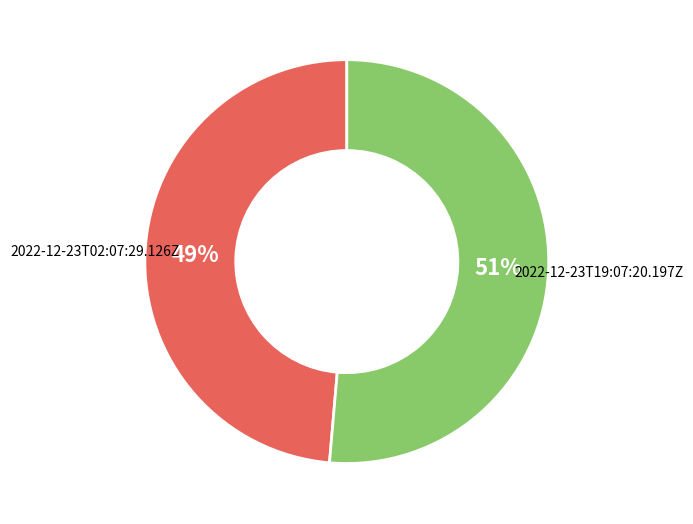

Combined, do 2022-12-23T19:07:20.197Z and 2022-12-23T02:07:29.126Z account for over 50%?

Yes